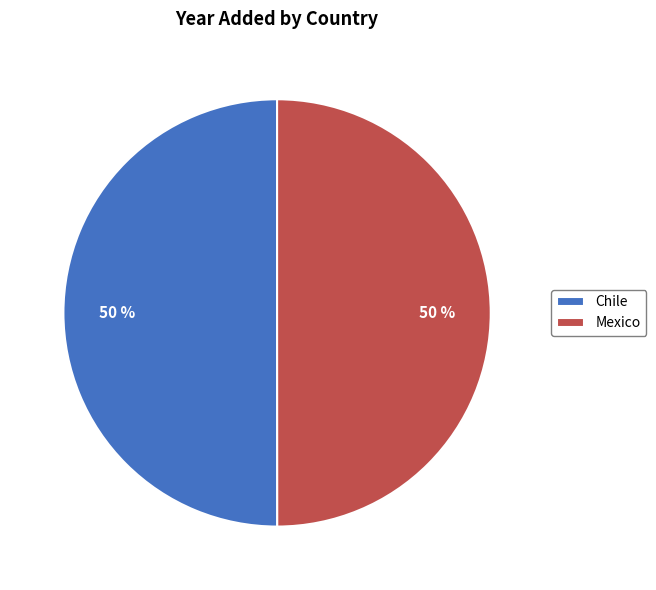

To the nearest percent, what percentage of the pie is Chile?

50%